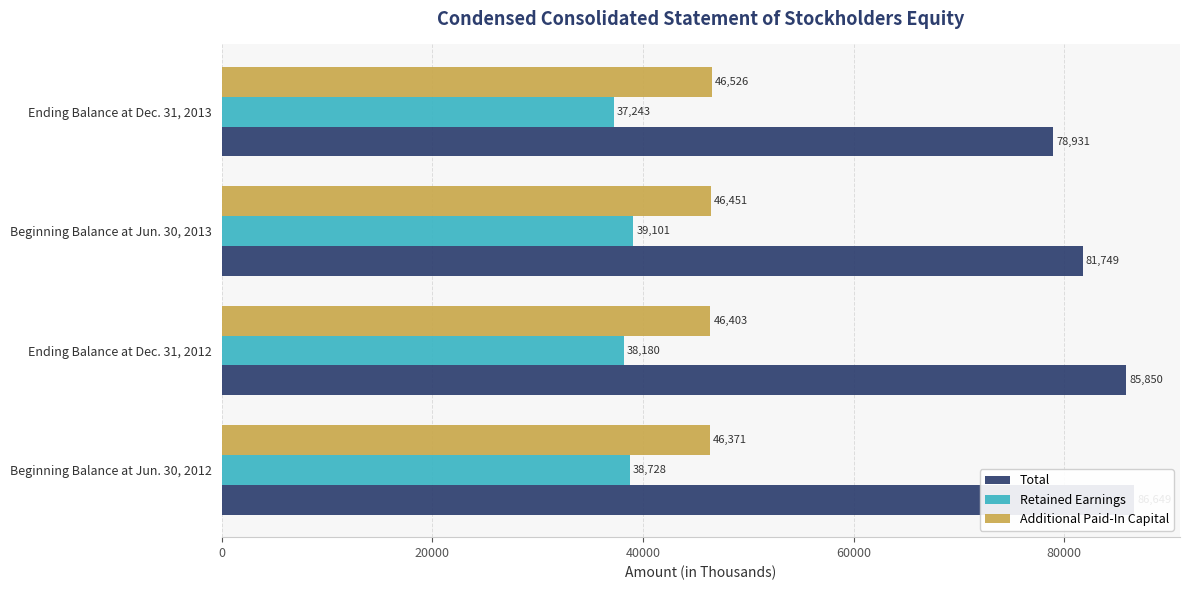

What are all the series names shown in the legend?

Total, Retained Earnings, Additional Paid-In Capital